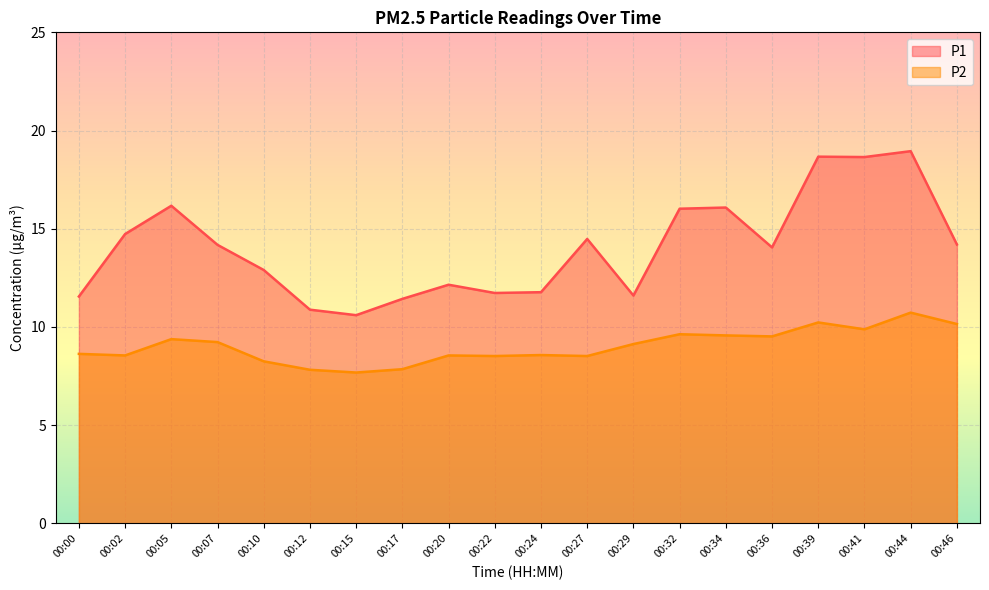

What is the sum of all P1 values?

280.8